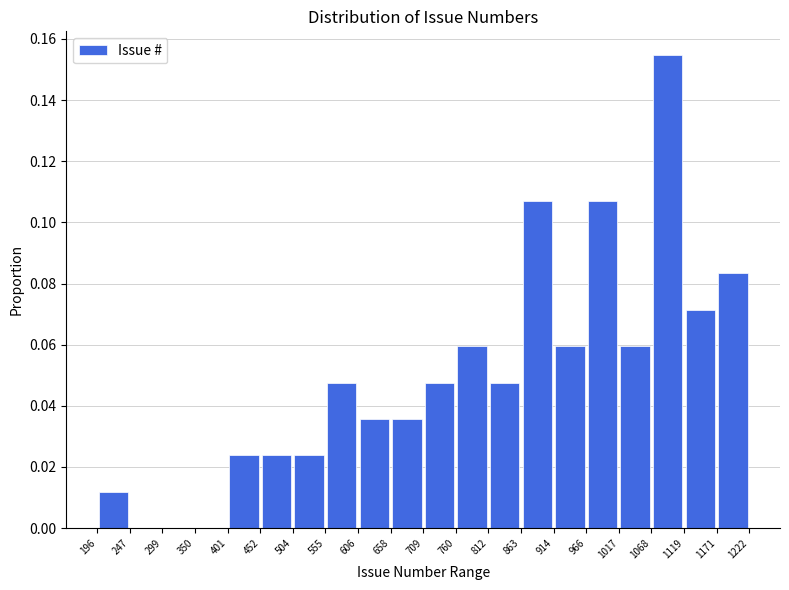

Reading left to right, transcribe this chart: for each bar, give the range it covers on the x-axis and its height. The values are not printed on the chart, so give them approximately, as read against the axis.

196 to 247: 0.012
247 to 299: 0
299 to 350: 0
350 to 401: 0
401 to 452: 0.024
452 to 504: 0.024
504 to 555: 0.024
555 to 606: 0.048
606 to 658: 0.036
658 to 709: 0.036
709 to 760: 0.048
760 to 812: 0.060
812 to 863: 0.048
863 to 914: 0.108
914 to 966: 0.060
966 to 1017: 0.108
1017 to 1068: 0.060
1068 to 1119: 0.154
1119 to 1171: 0.072
1171 to 1222: 0.084